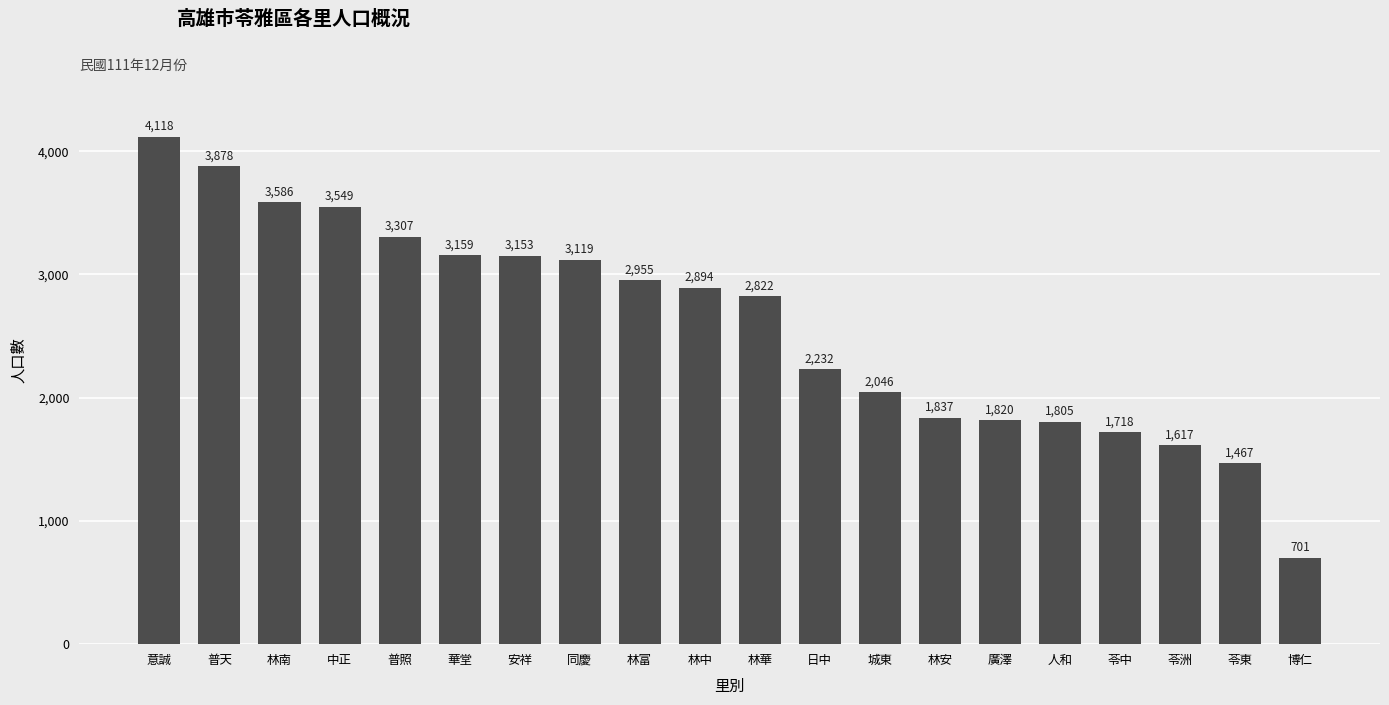

What is the ratio of the value at 日中 to the value at 林安?

1.2